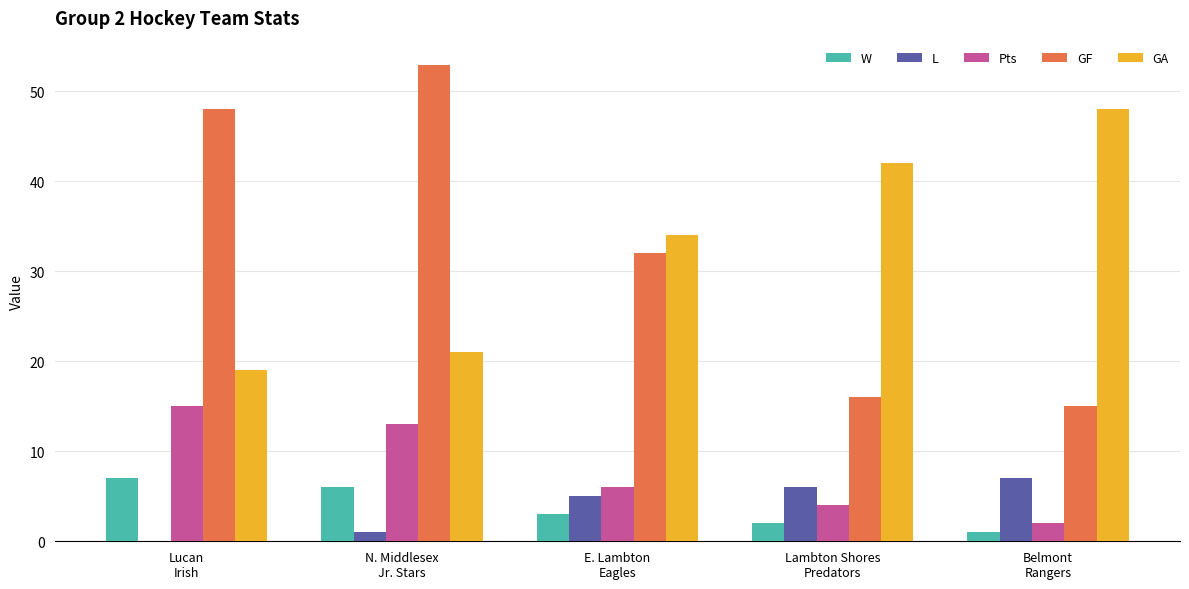

Reading left to right, list all the values displayed in this chart.

W: Lucan
Irish=7	N. Middlesex
Jr. Stars=6	E. Lambton
Eagles=3	Lambton Shores
Predators=2	Belmont
Rangers=1
L: Lucan
Irish=0	N. Middlesex
Jr. Stars=1	E. Lambton
Eagles=5	Lambton Shores
Predators=6	Belmont
Rangers=7
Pts: Lucan
Irish=15	N. Middlesex
Jr. Stars=13	E. Lambton
Eagles=6	Lambton Shores
Predators=4	Belmont
Rangers=2
GF: Lucan
Irish=48	N. Middlesex
Jr. Stars=53	E. Lambton
Eagles=32	Lambton Shores
Predators=16	Belmont
Rangers=15
GA: Lucan
Irish=19	N. Middlesex
Jr. Stars=21	E. Lambton
Eagles=34	Lambton Shores
Predators=42	Belmont
Rangers=48